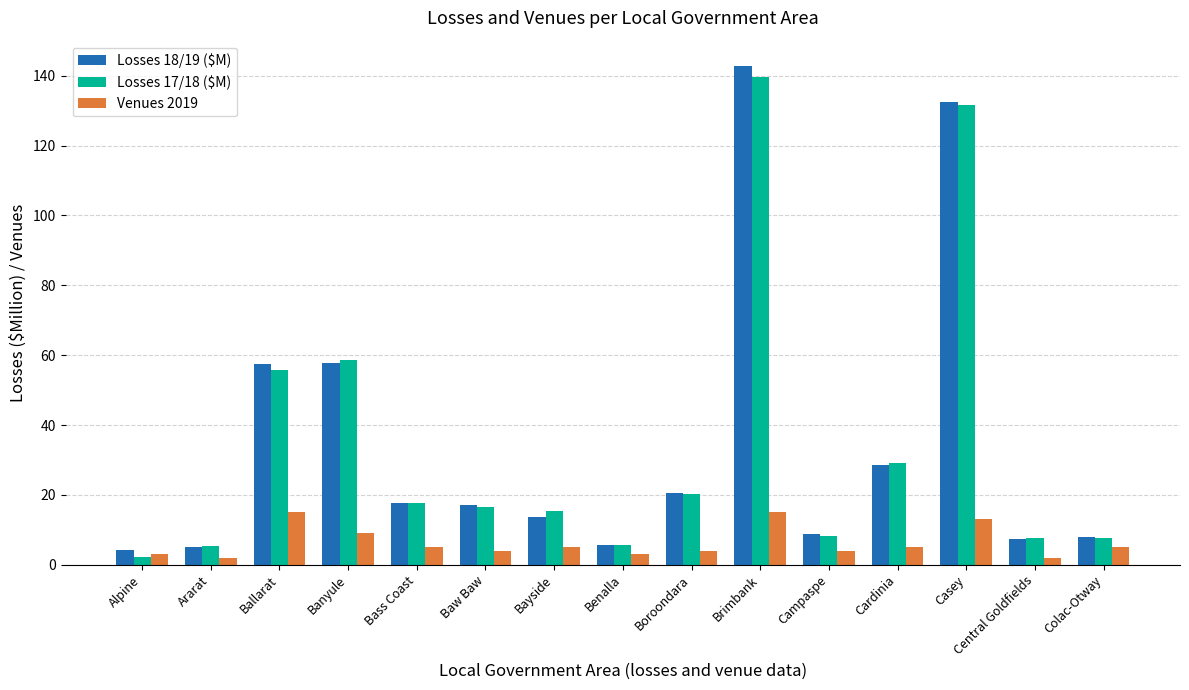

What is the difference between the maximum and minimum values in the Venues 2019 series?

13.0